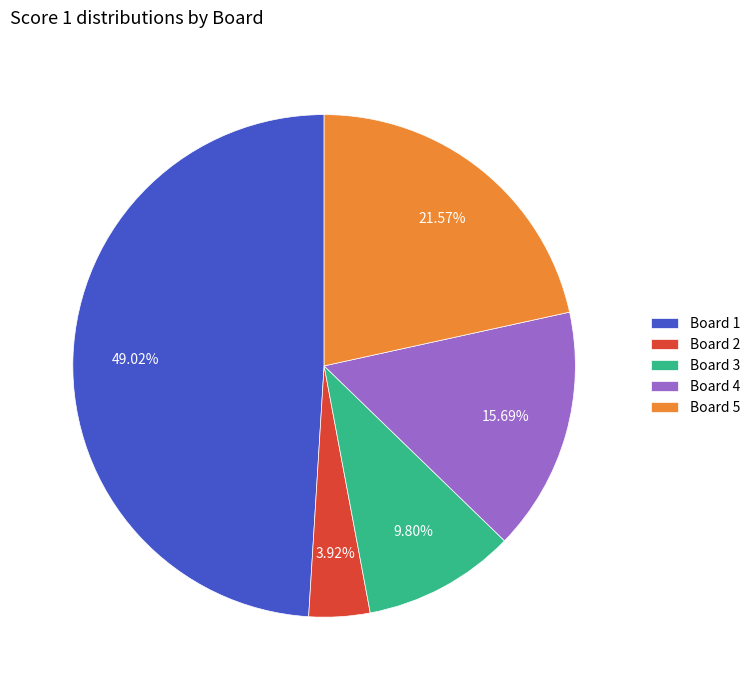

Combined, do Board 3 and Board 1 account for over 50%?

Yes